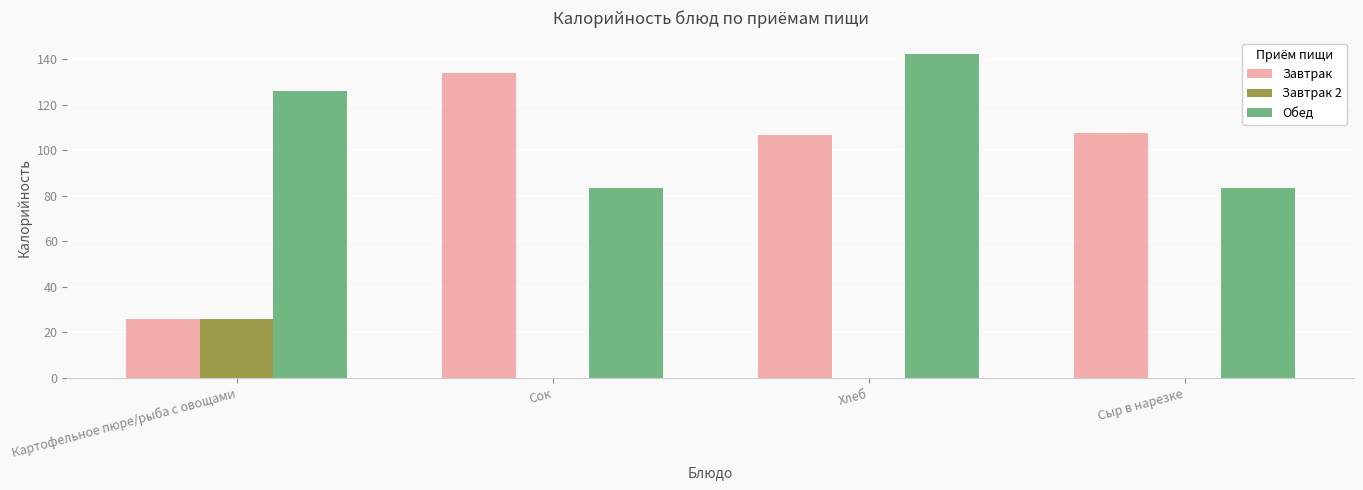

What is the difference between the Обед values at Сыр в нарезке and Хлеб?

58.8